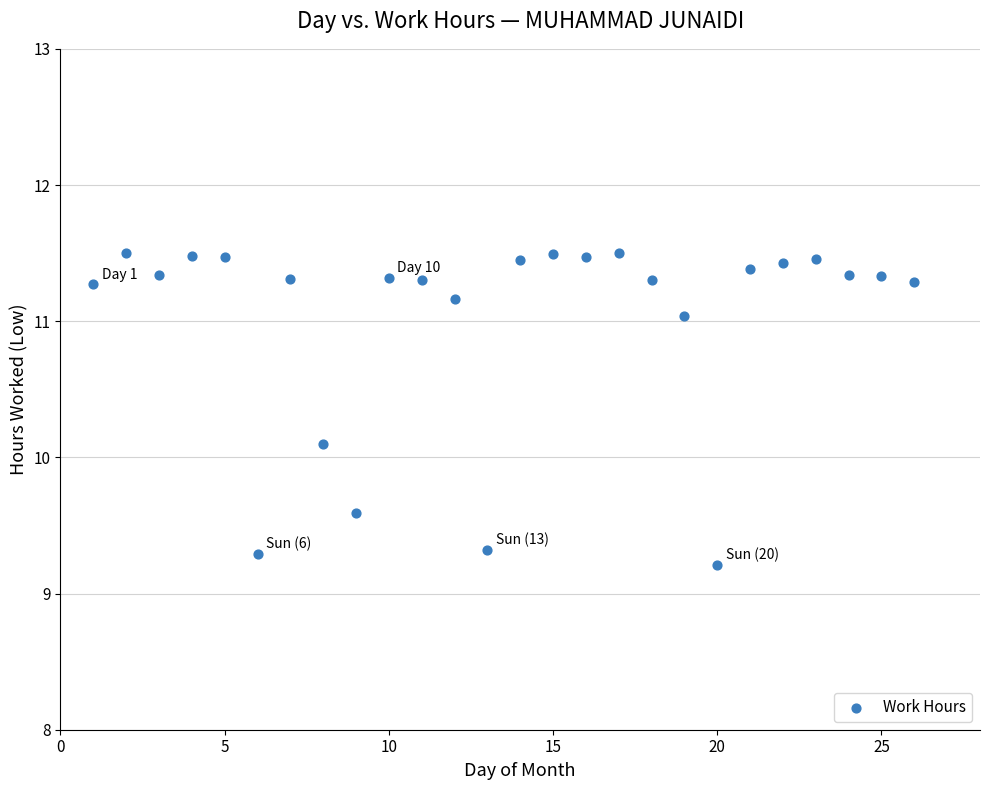

What is the range of X values (max minus min)?

25.0